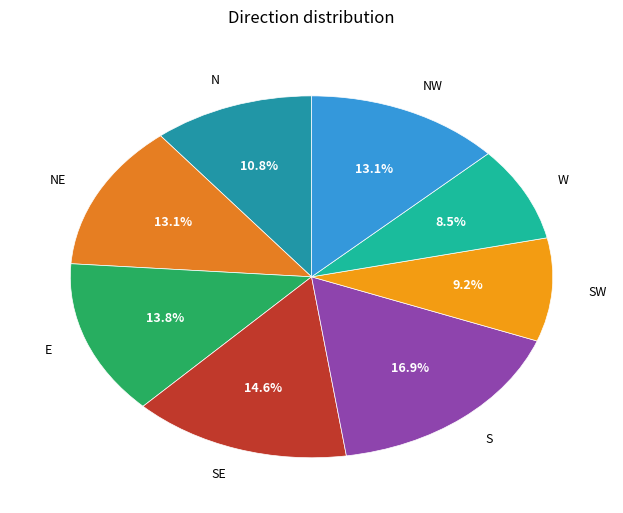

Does SW account for over 50% of the chart?

No